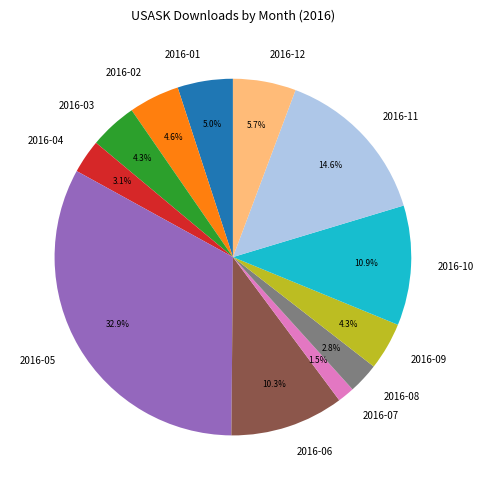

To the nearest percent, what percentage of the pie is 2016-11?

15%